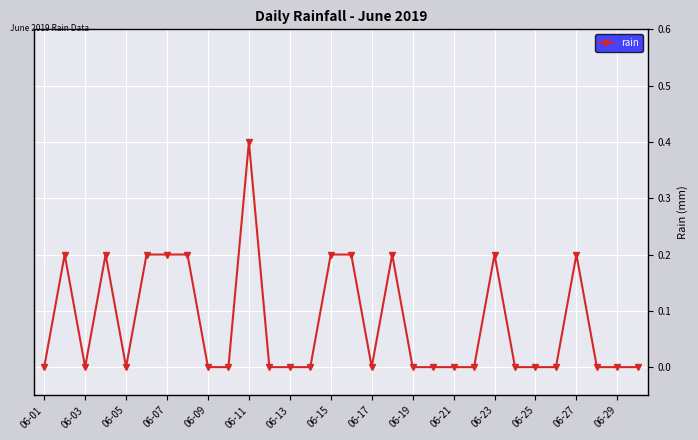

Count the values in the range 0 to 1.

30